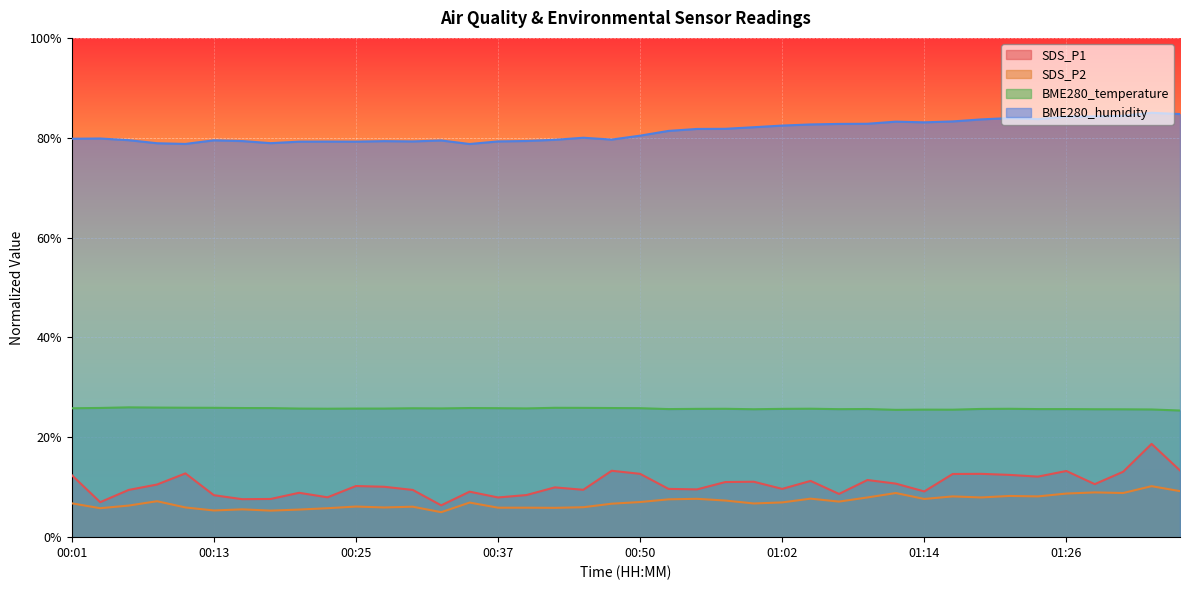

At which label does BME280_humidity reach its peak?

01:34